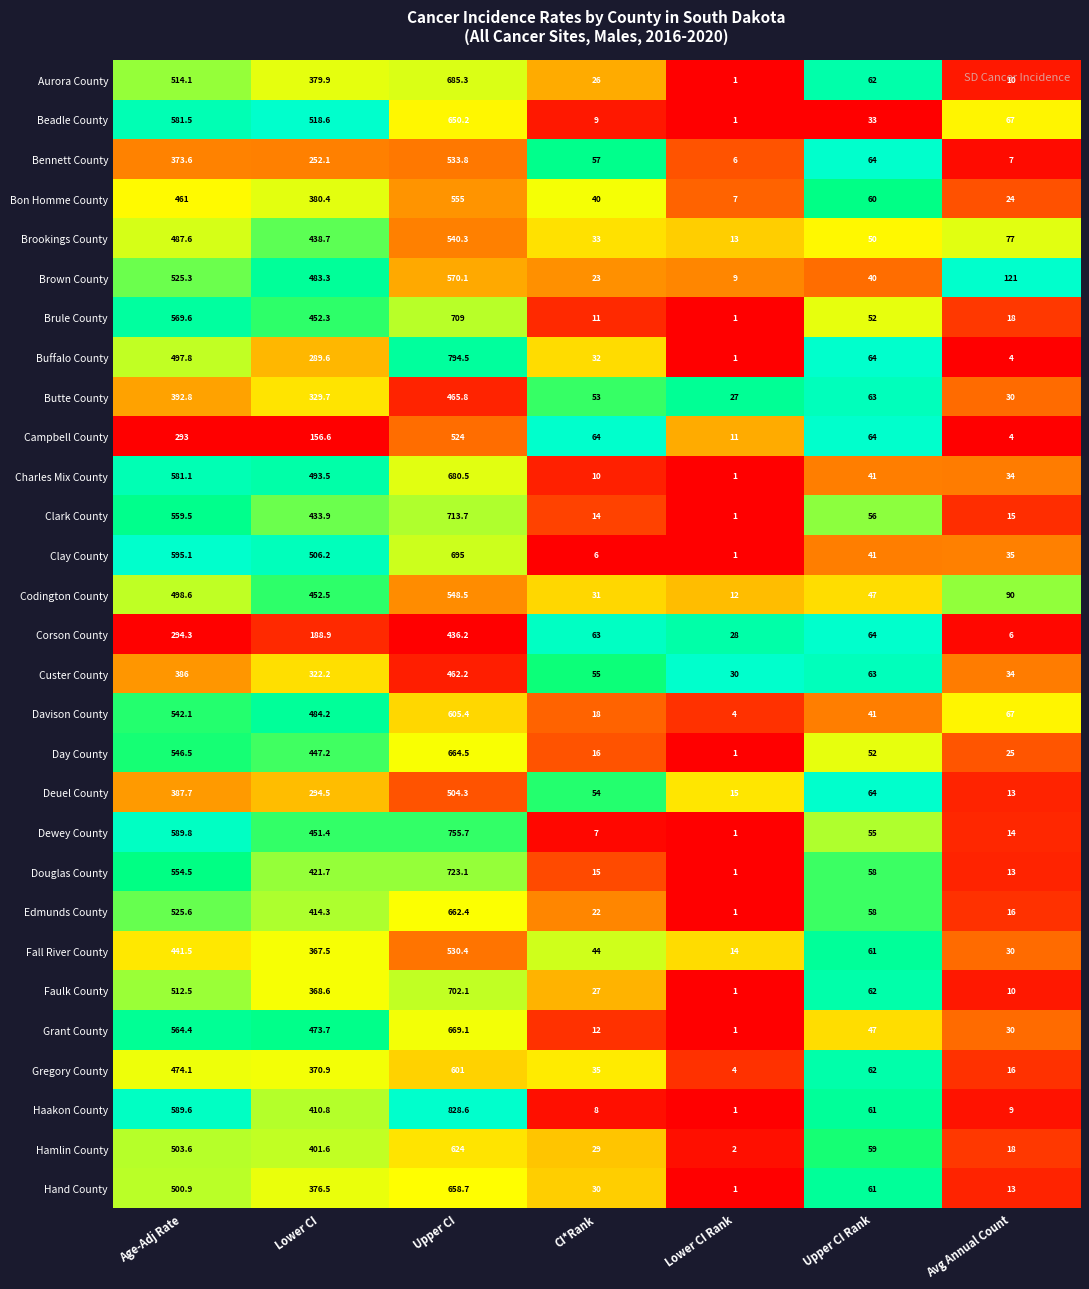

Which series has the largest total across all categories?

Haakon County